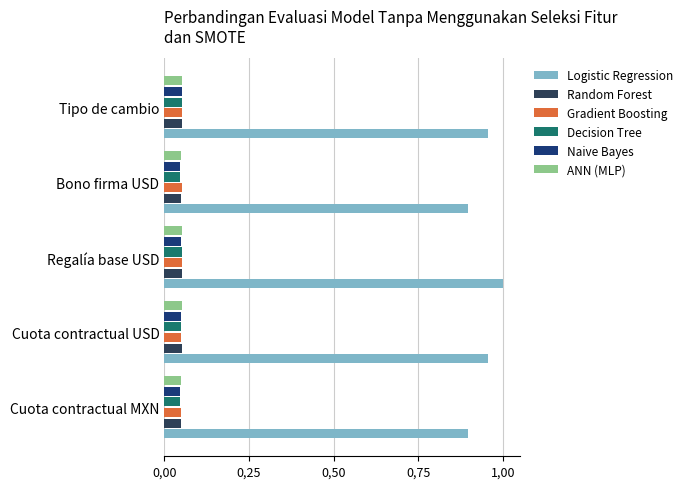

What are all the series names shown in the legend?

Logistic Regression, Random Forest, Gradient Boosting, Decision Tree, Naive Bayes, ANN (MLP)